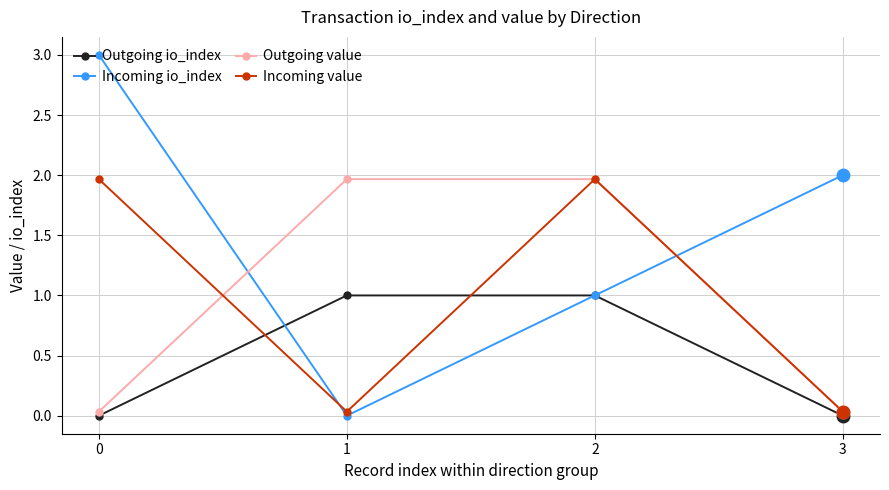

What is the highest value of the Outgoing io_index series?

1.0